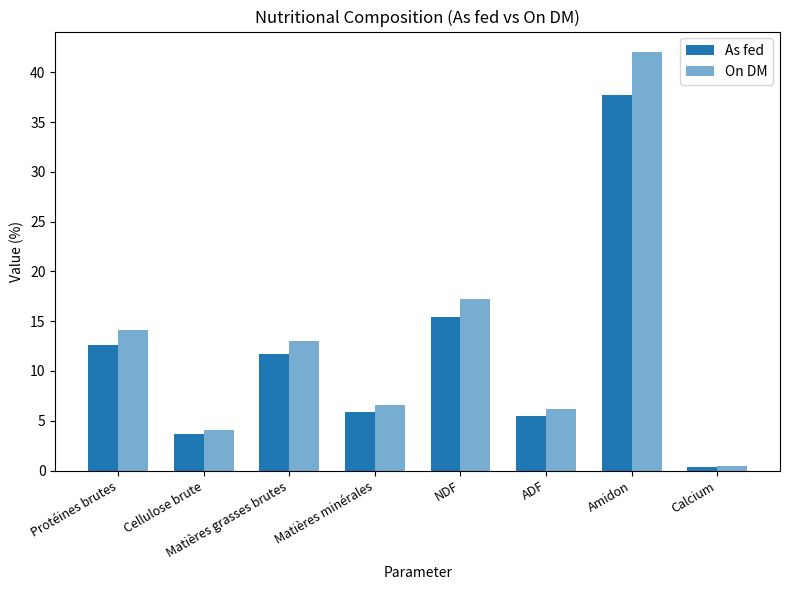

The On DM series shows 6.2 at ADF. True or false?

True